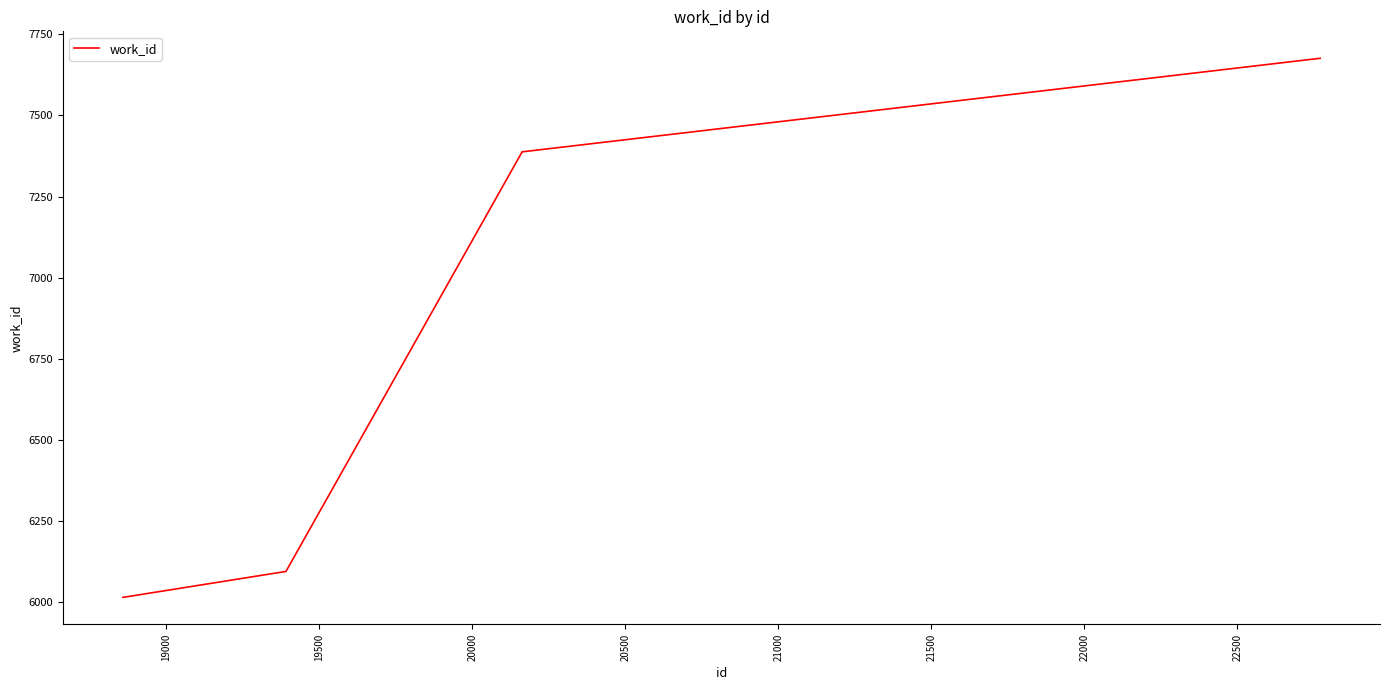

What is the maximum value shown in the chart?

7676